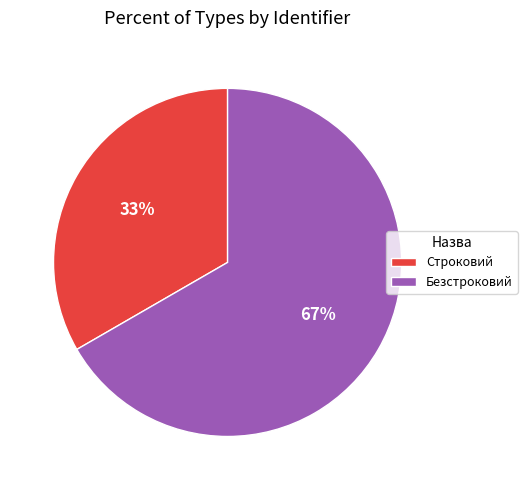

To the nearest percent, what portion does Строковий represent?

33%